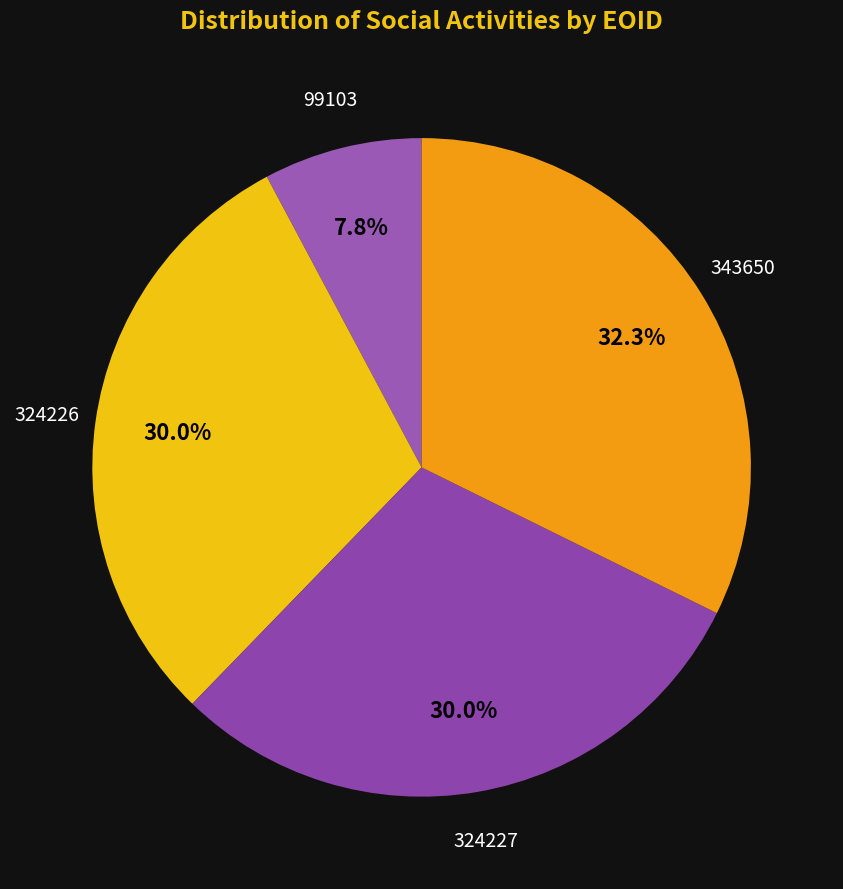

Count the number of slices in the pie.

4